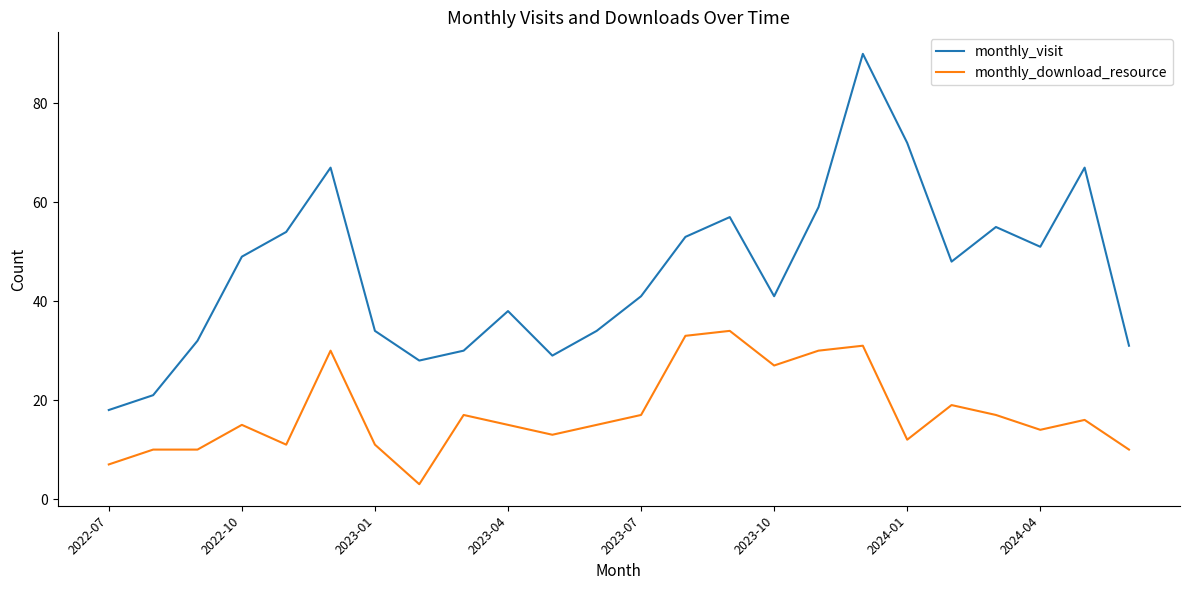

Rank the series by their maximum value, from lowest to highest.

monthly_download_resource, monthly_visit